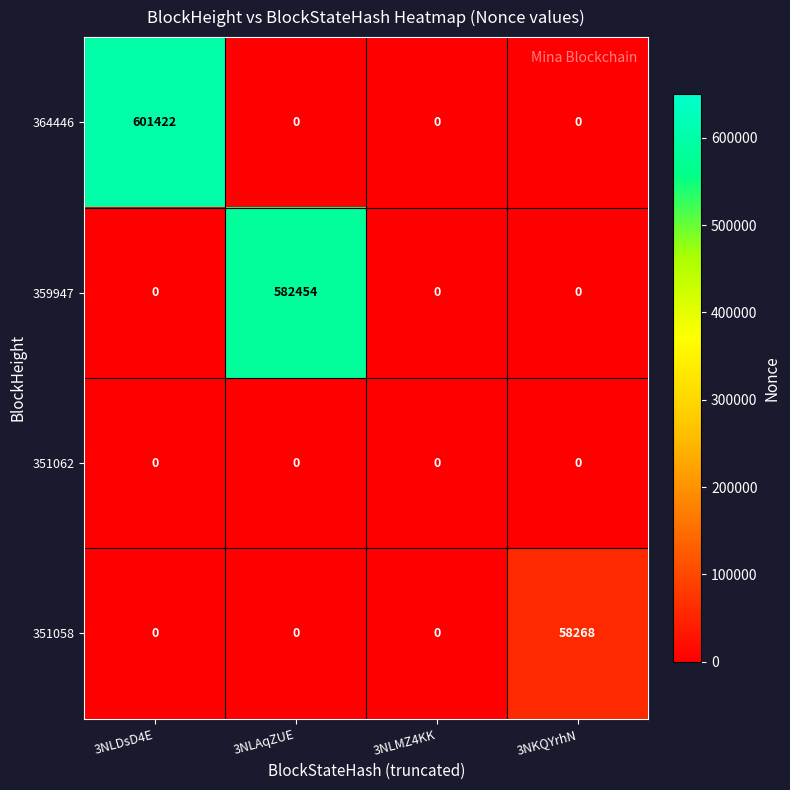

How many categories are shown in the chart?

4